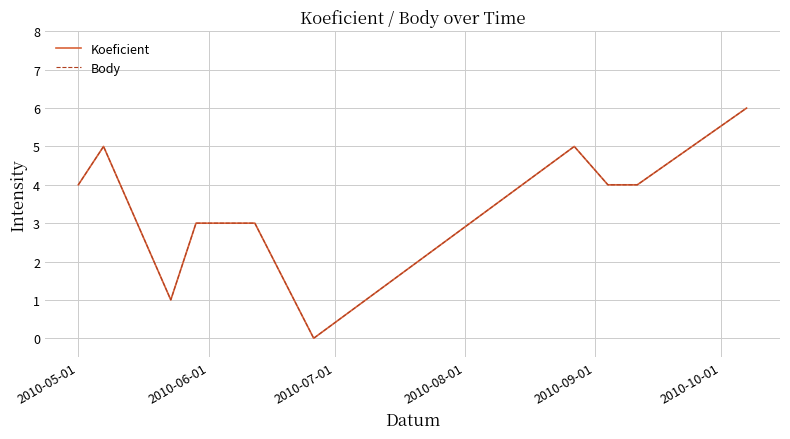

Is this an area chart (filled region under the line)?

No